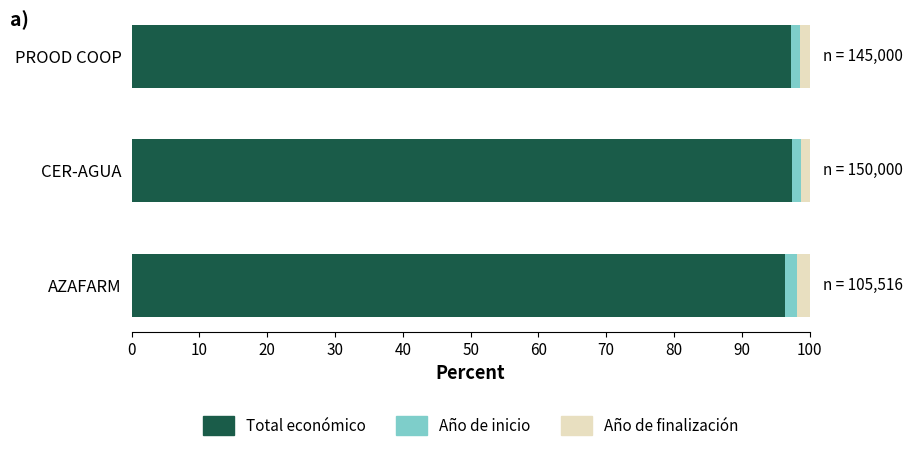

What is the sum of all Total económico values?

291.0